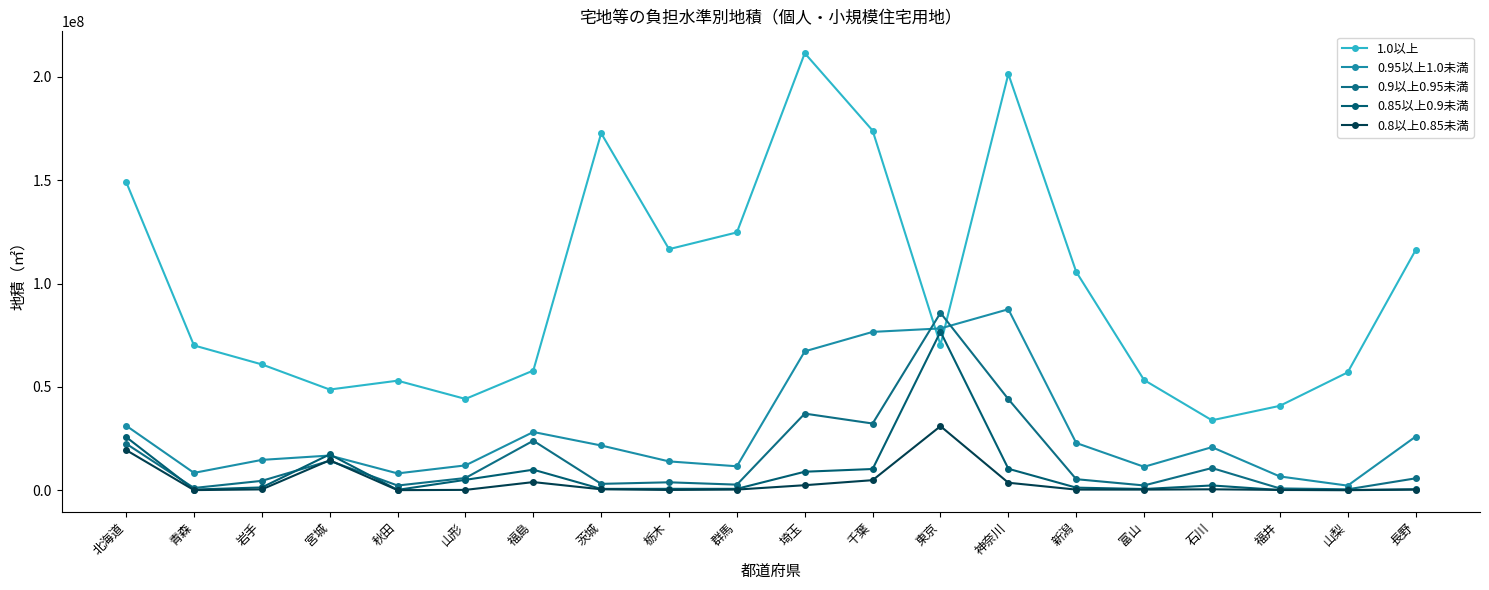

At how many categories does at least one series exceed 206364552?

1